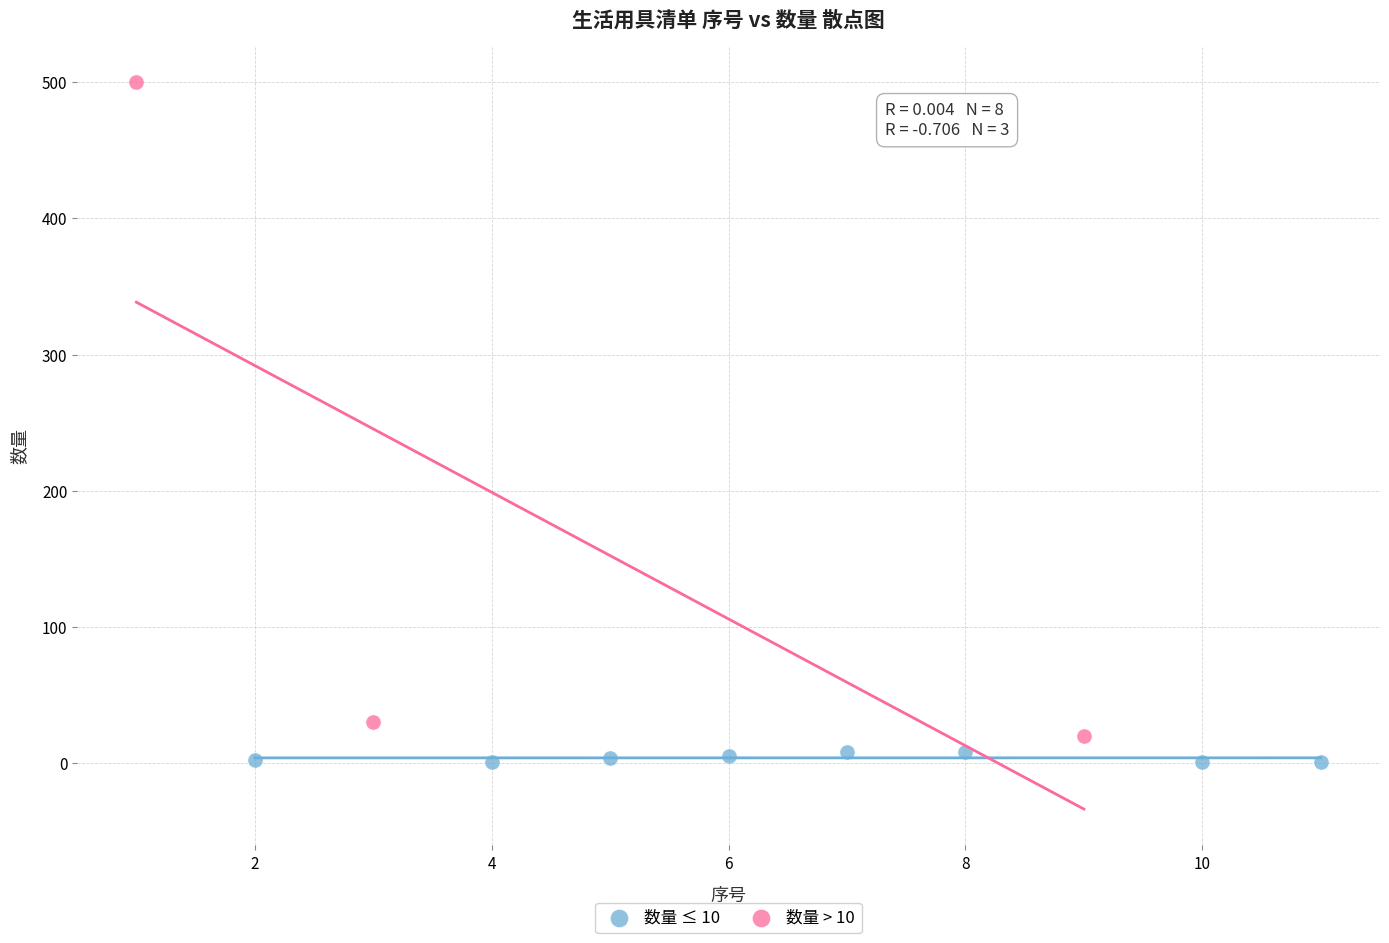

Which series contains the highest Y value?

数量 > 10